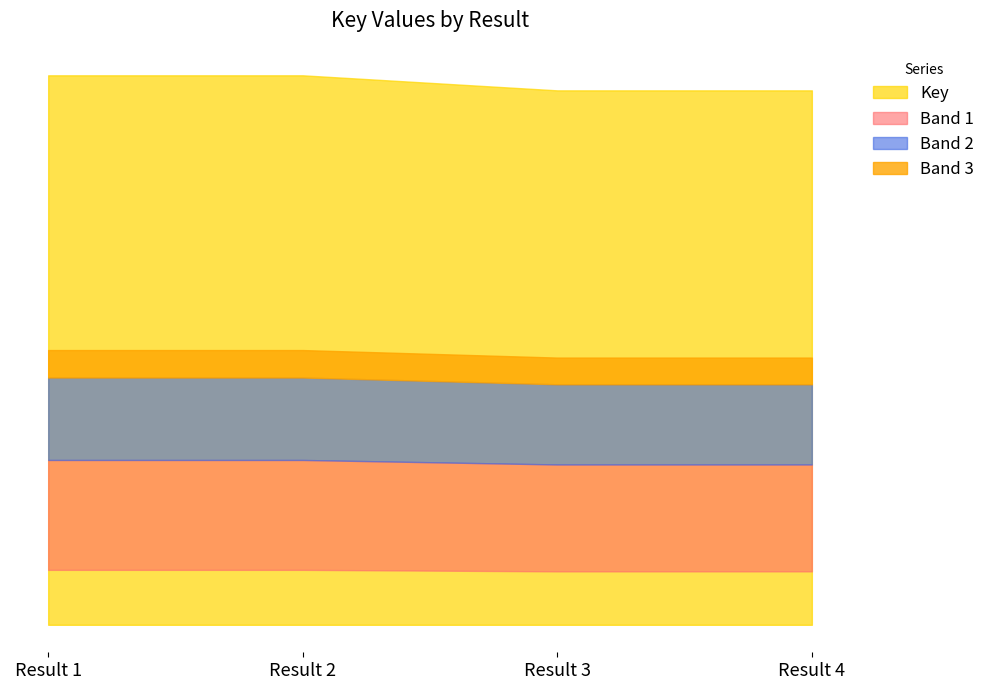

Rank the categories by value from lowest to highest.

3, 4, 1, 2